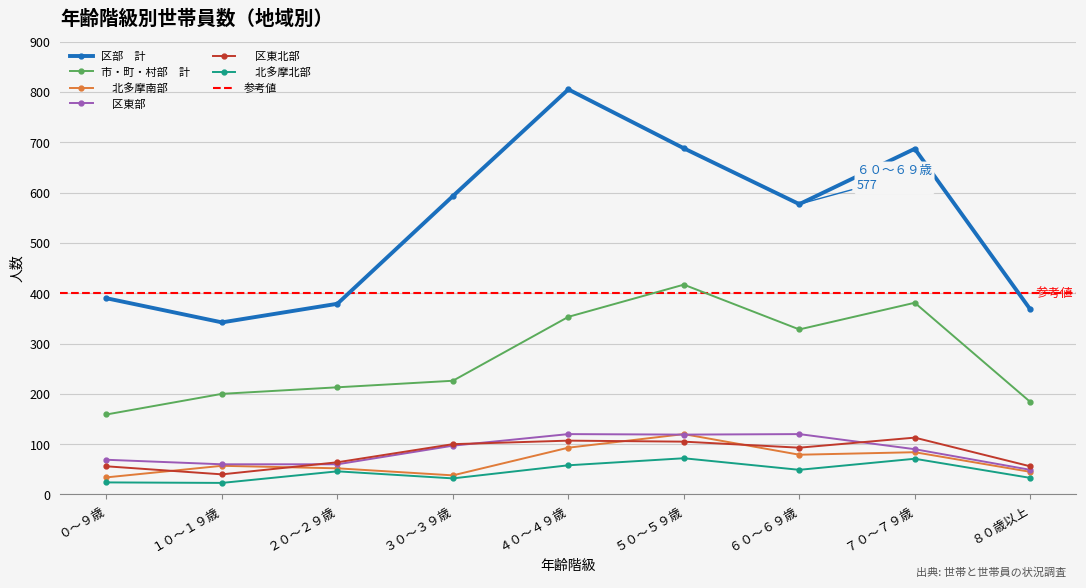

Which series ends up on top after the final intersection of 　区東北部 and 　区東部?

　区東北部